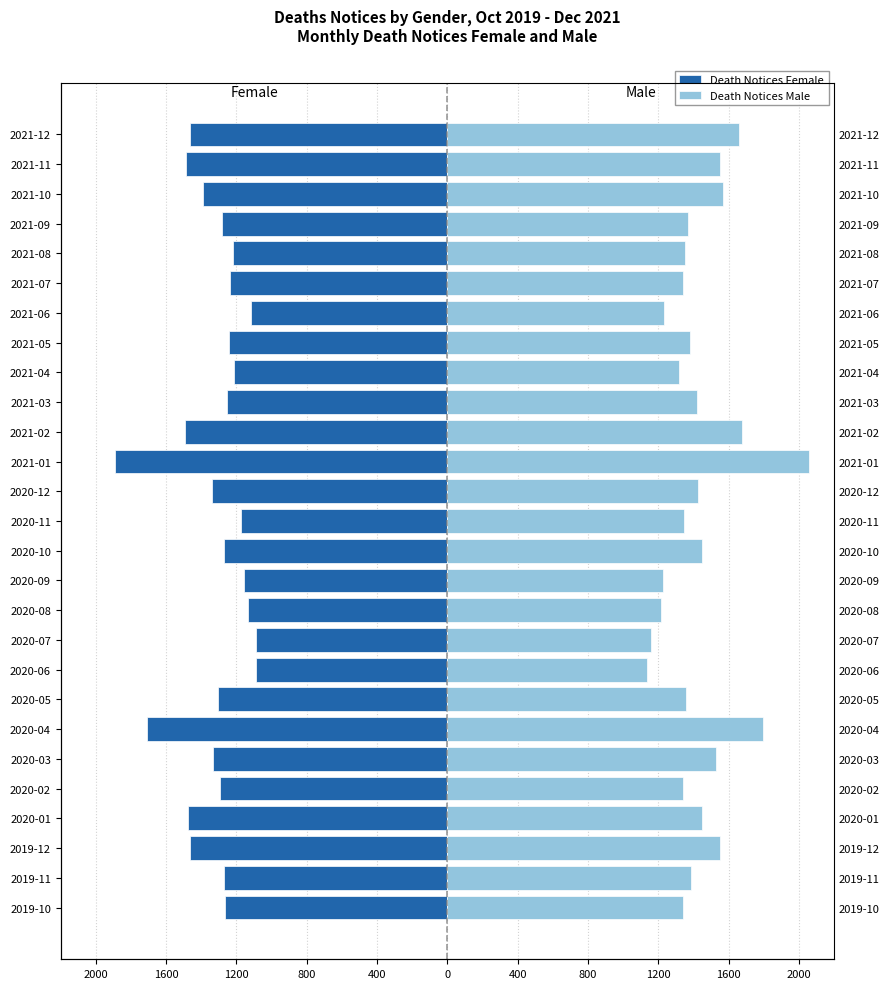

How many distinct data groups are displayed?

2